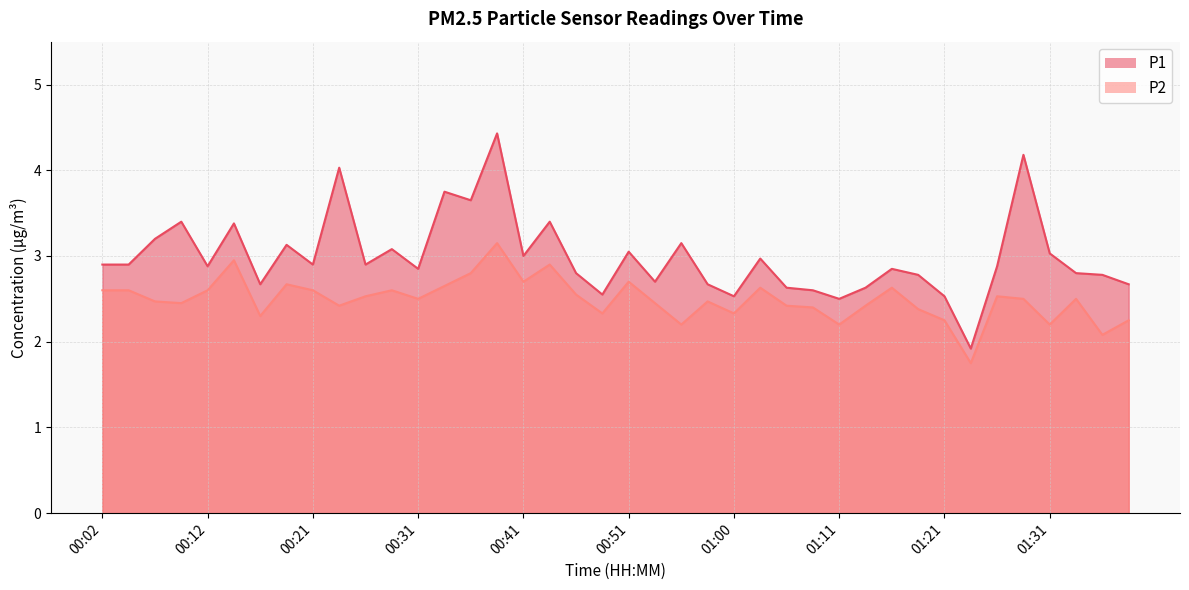

Which has a higher value, 01:26 or 00:36?

00:36